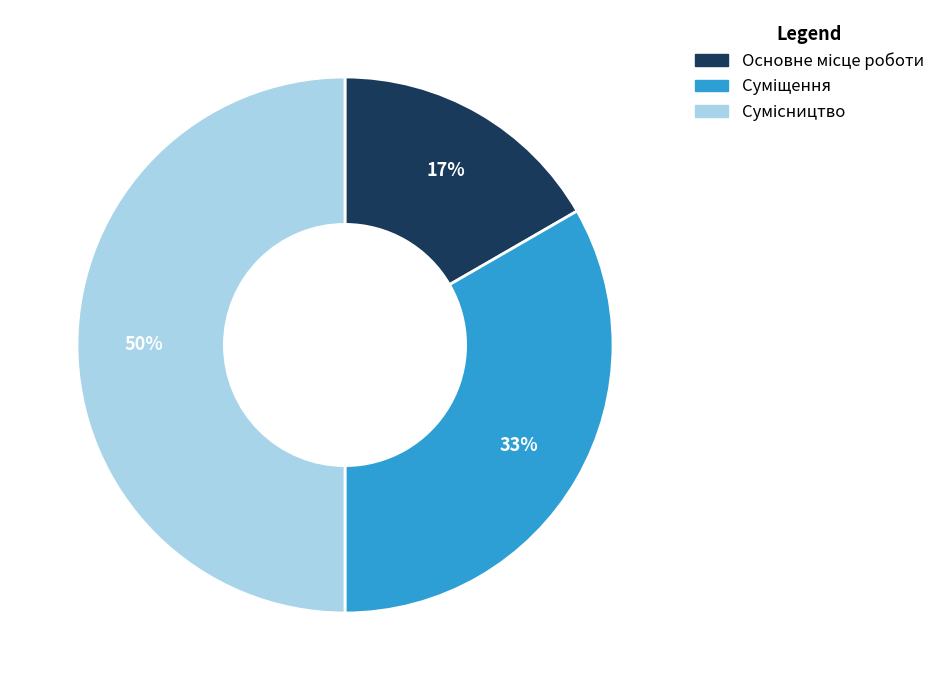

To the nearest percent, what is the difference between the largest and smallest slice percentages?

33%